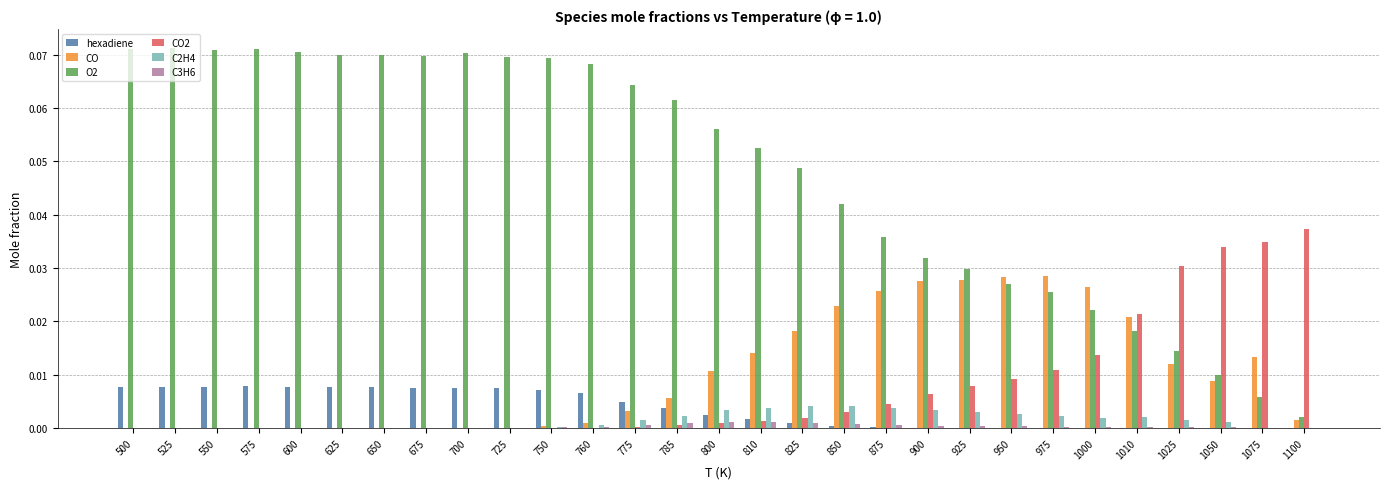

At which label does CO2 reach its peak?

1100